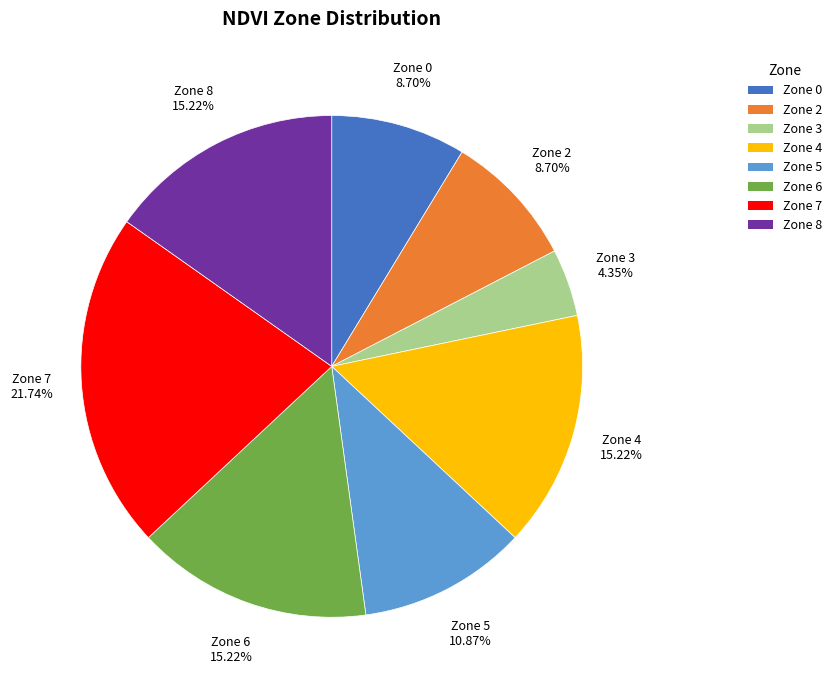

Is the sum of Zone 6 and Zone 7 greater than half?

No